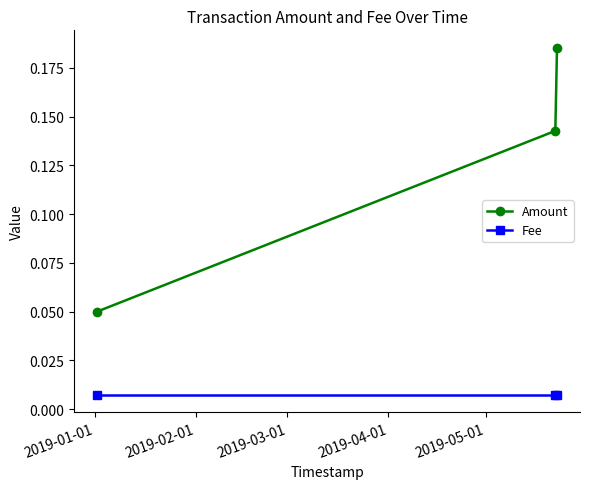

Which series has the largest range (max minus min)?

Amount